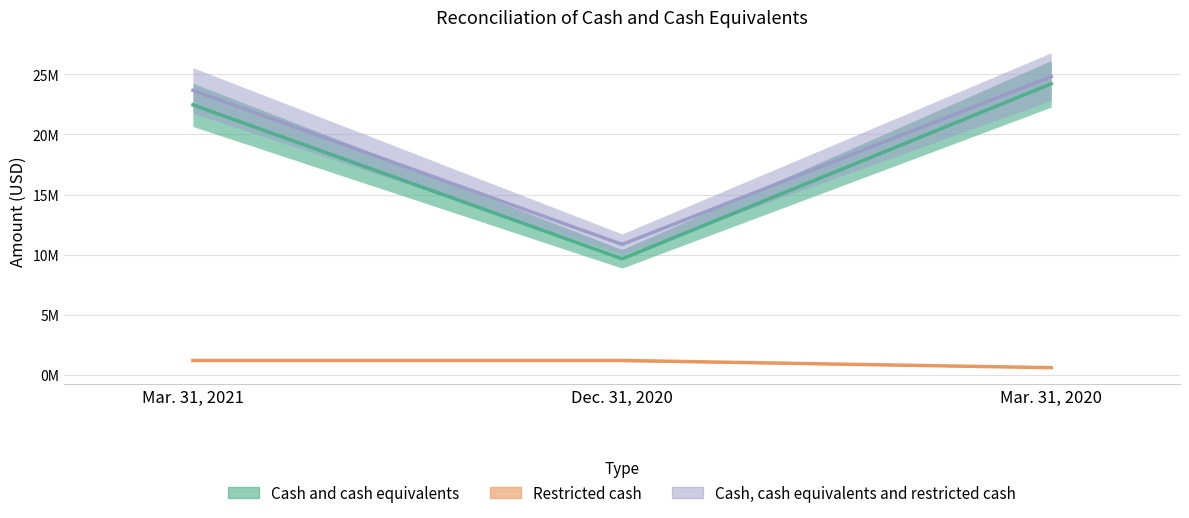

Is the value of Restricted cash at Dec. 31, 2020 greater than the value of Cash and cash equivalents at Mar. 31, 2020?

No